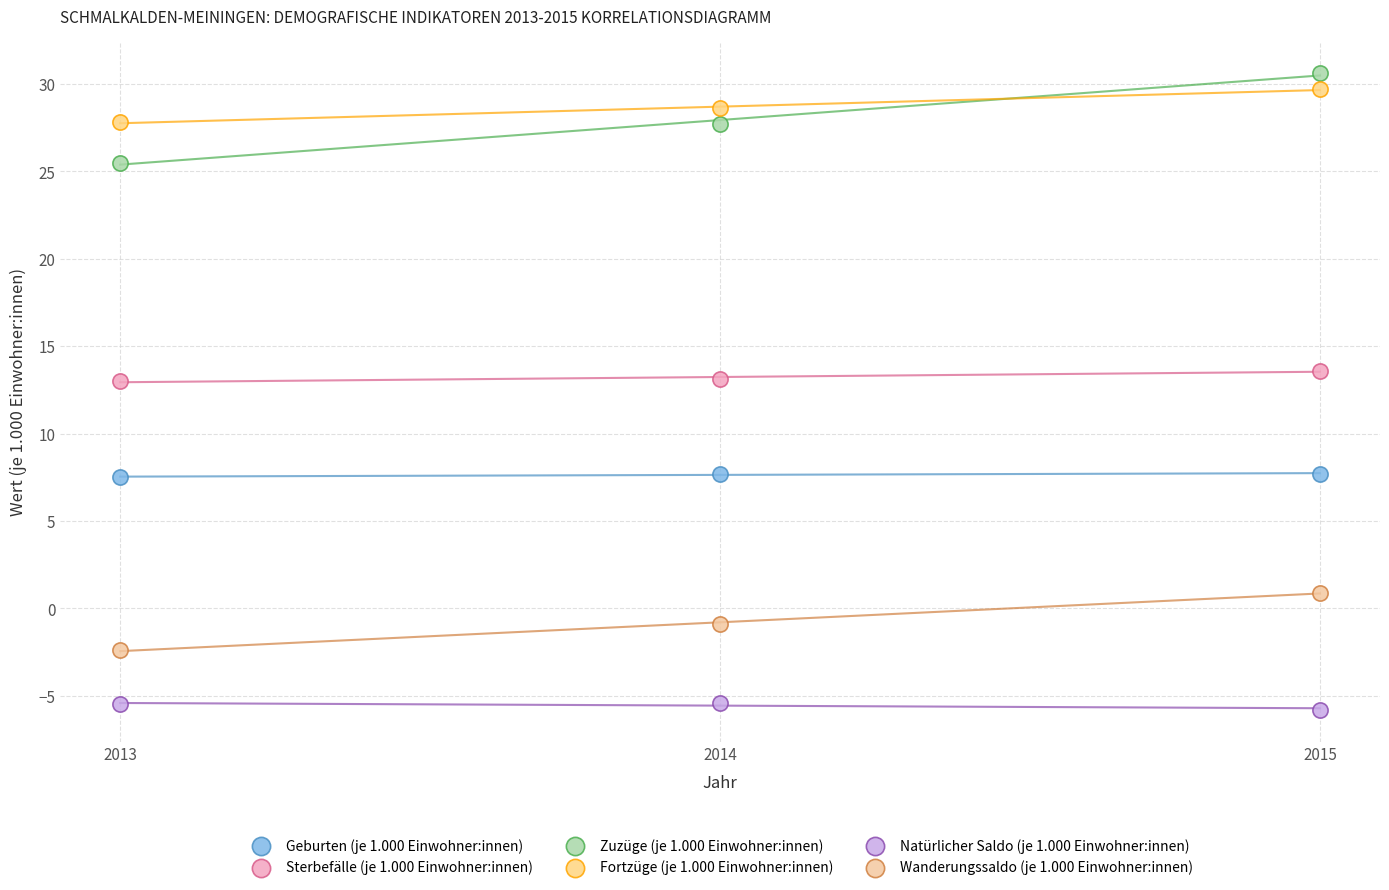

What is the X range (max minus min) for the scatter plot?

2.0